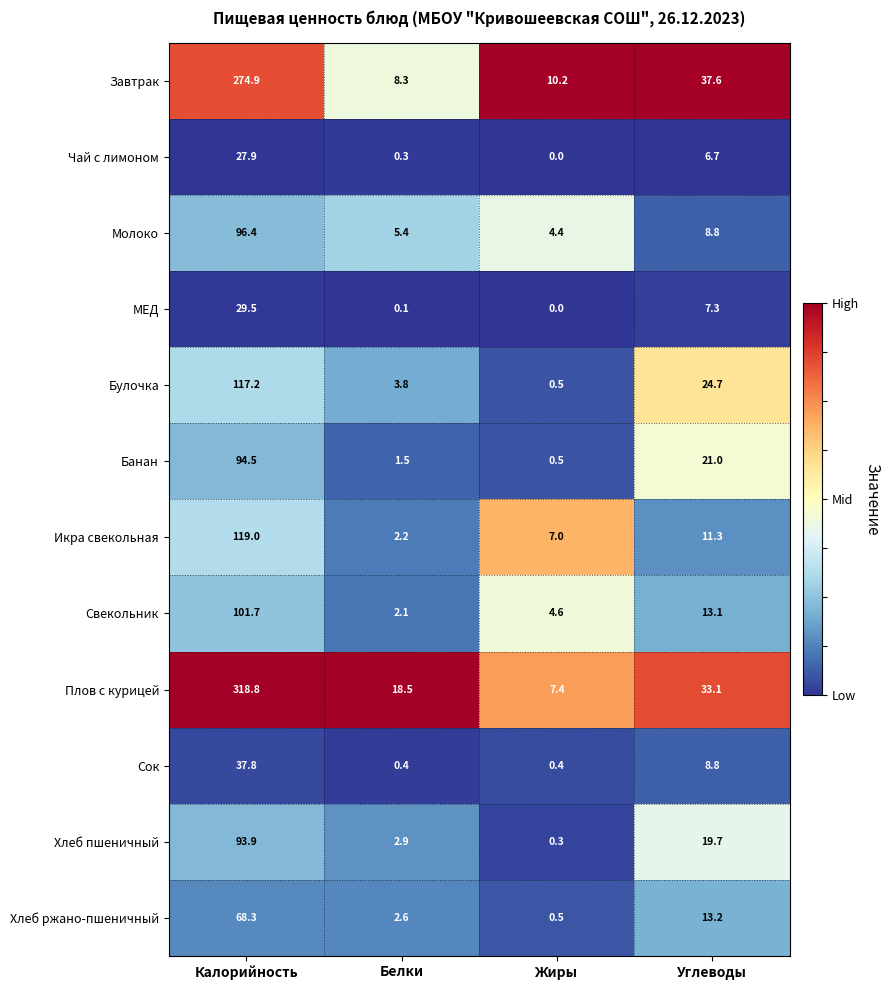

Which series has the largest total across all categories?

Плов с курицей